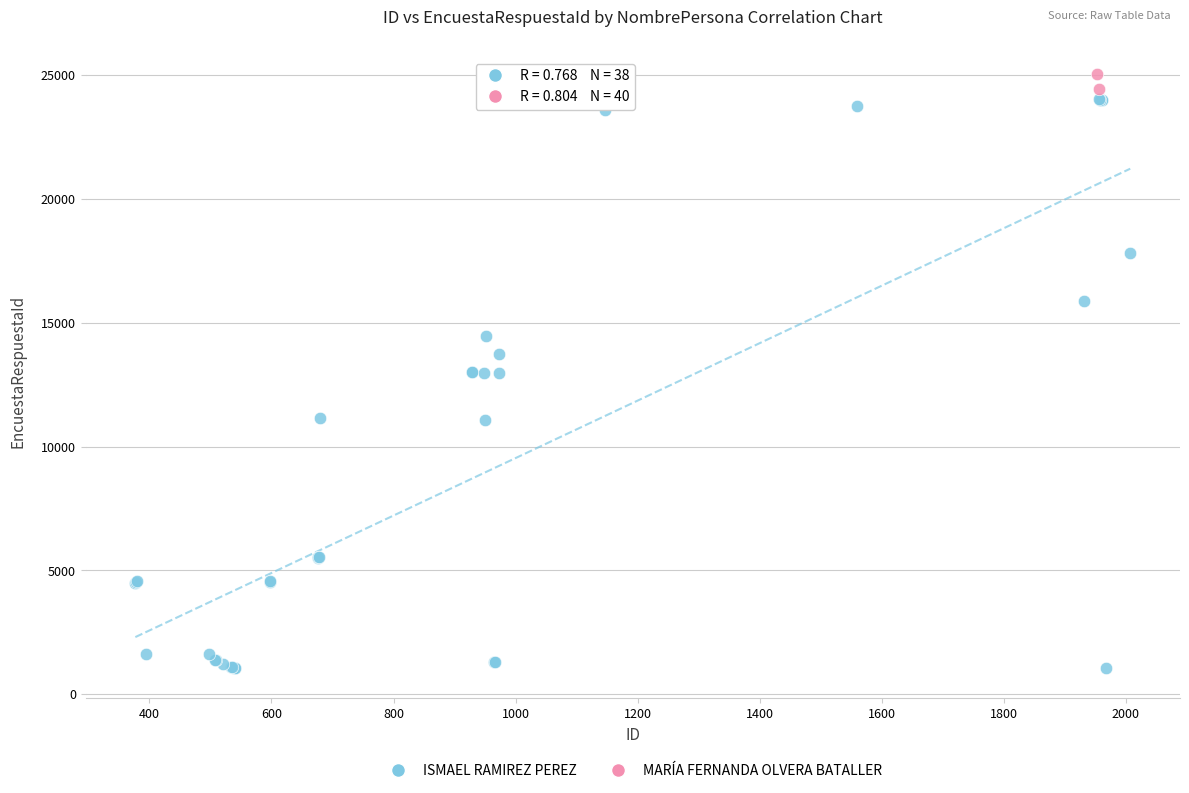

What are all the series names shown in the legend?

ISMAEL RAMIREZ PEREZ, MARÍA FERNANDA OLVERA BATALLER